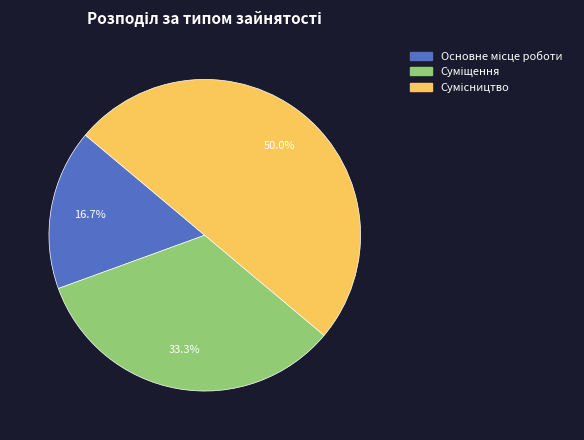

Count the number of slices in the pie.

3